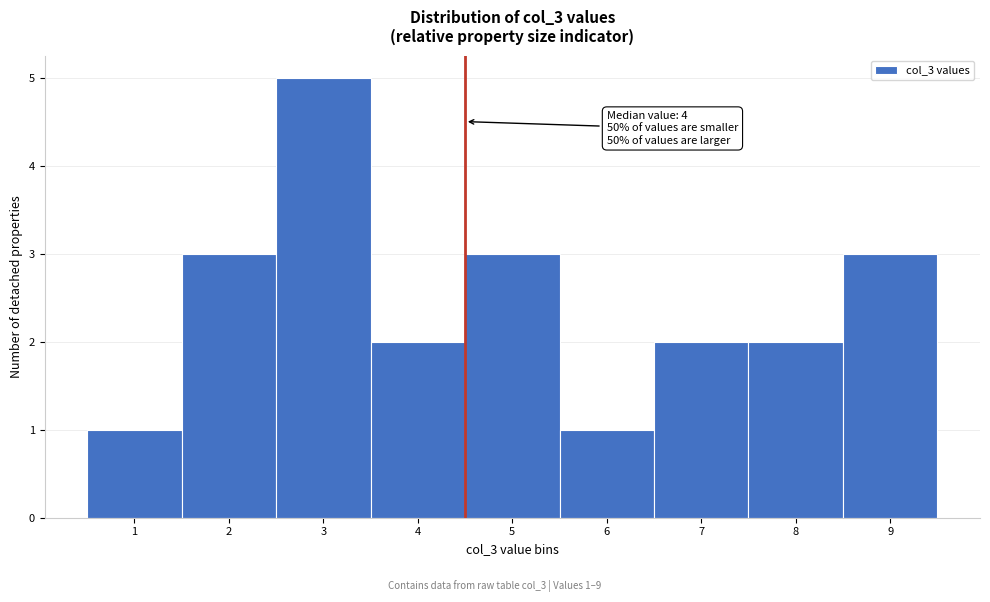

Over which range of the x-axis is the bar tallest?

2.5 to 3.5